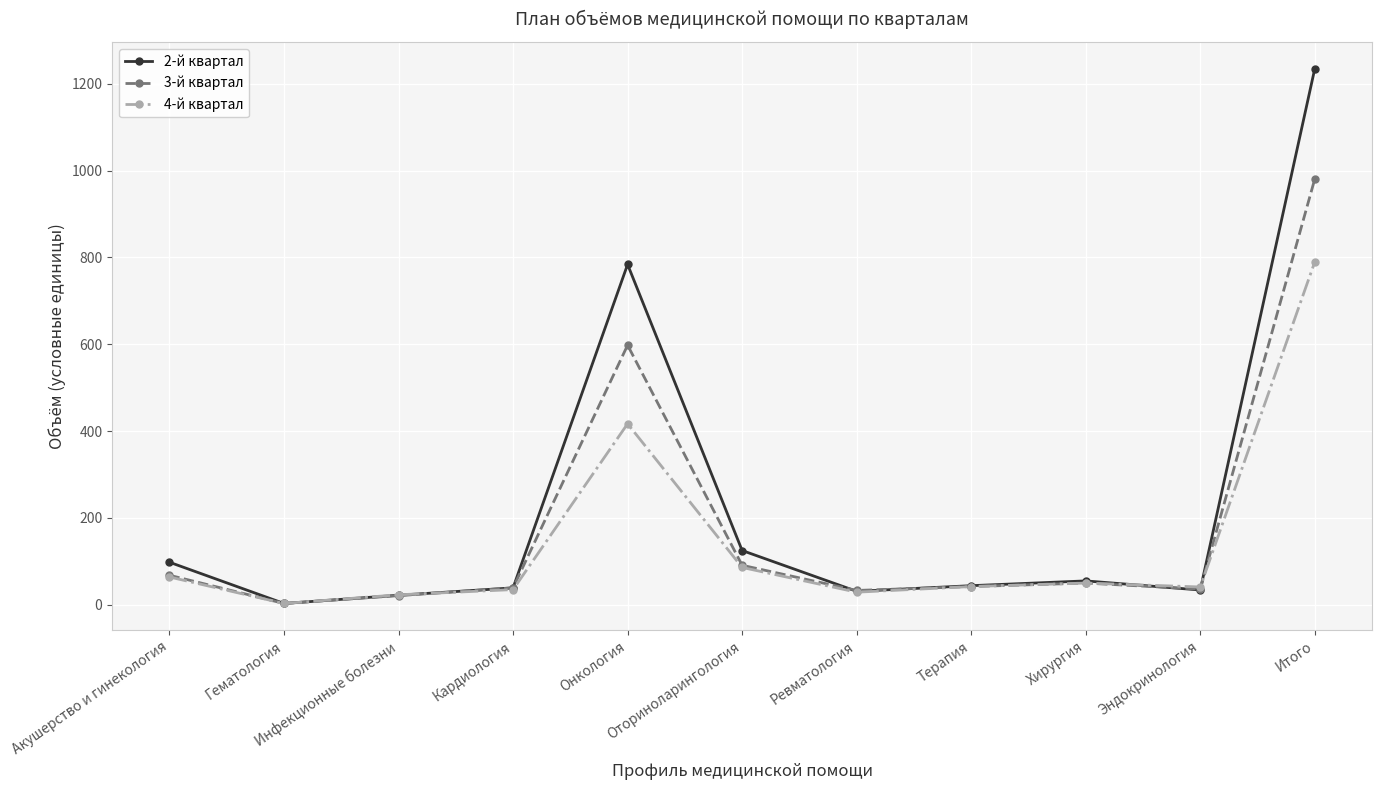

Does the chart have visible grid lines?

Yes